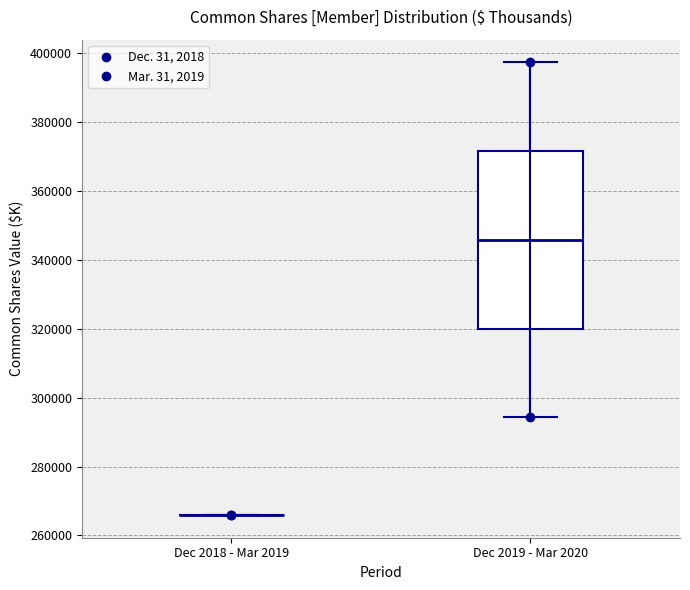

Reading left to right, transcribe this box plot: for each box, give where its median line is, the range the box spans, and where its two whiskers end, as read against the y-axis. The values are not printed on the chart, so give them approximately, as read against the axis.

Dec 2018 - Mar 2019: box collapsed to a line at 266000, whiskers 266000 to 266000
Dec 2019 - Mar 2020: median 346000, box 320000 to 372000, whiskers 294000 to 398000